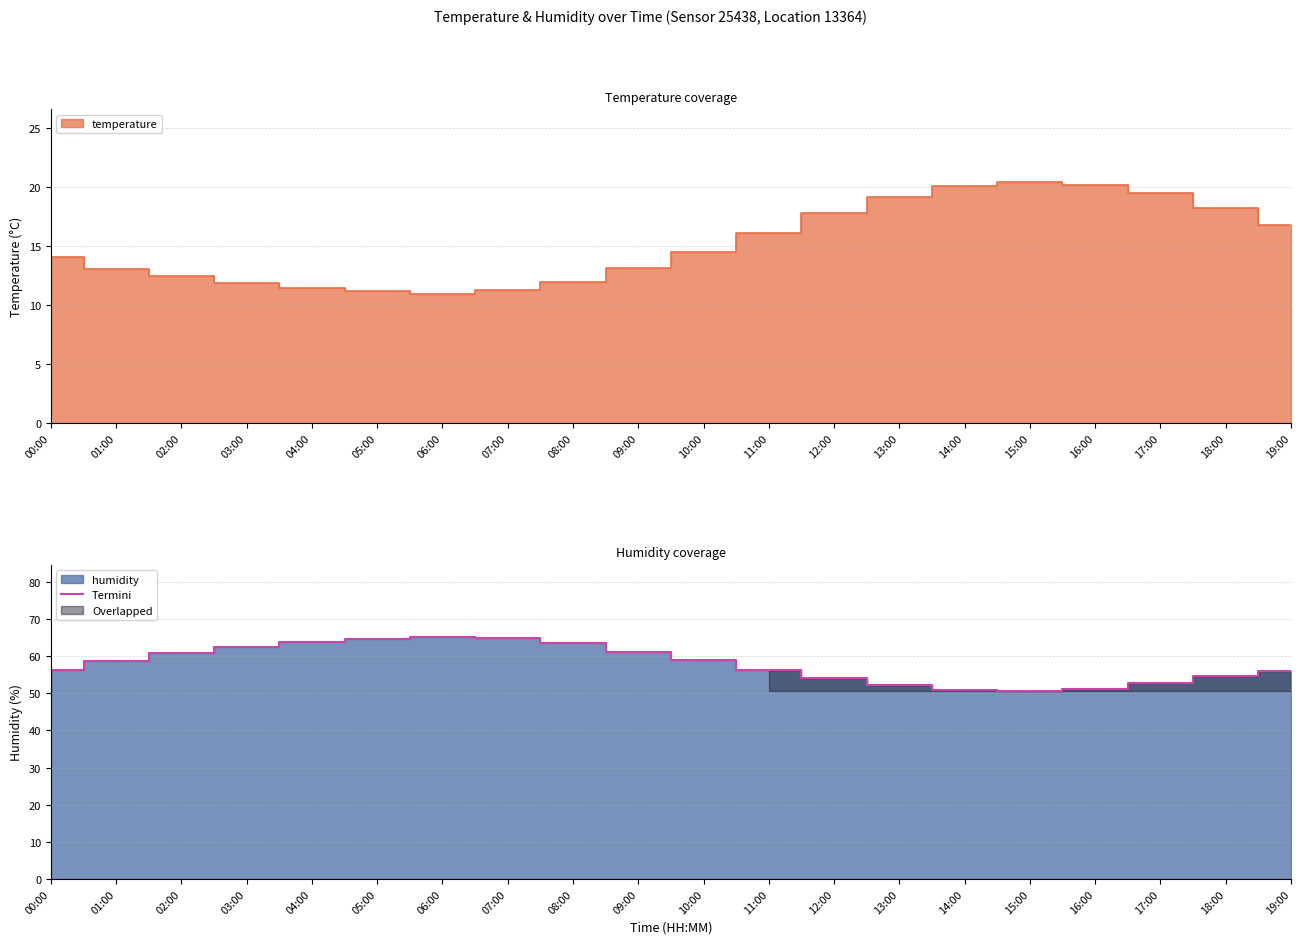

Which category has the lowest value across all series?

15:00